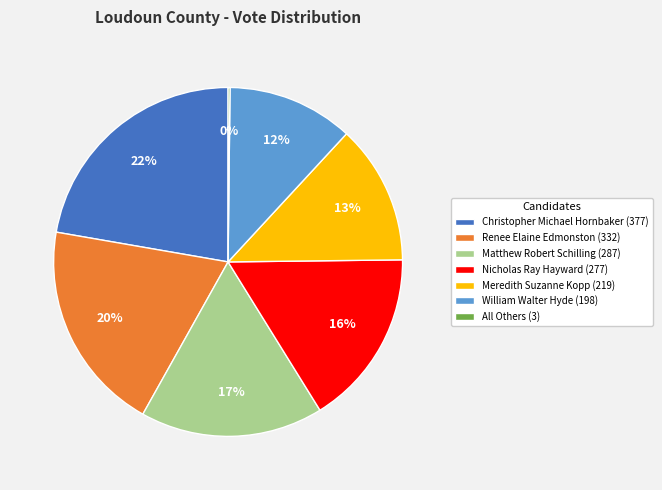

Is the sum of Renee Elaine Edmonston and Matthew Robert Schilling greater than half?

No